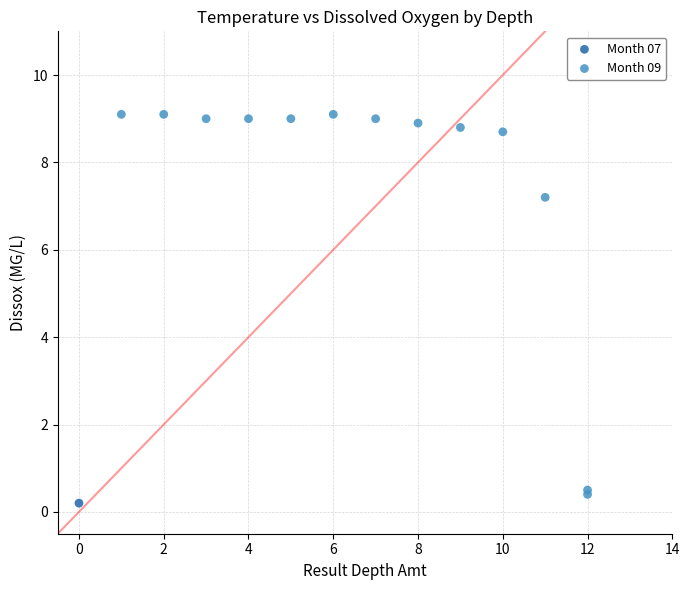

What are all the series names shown in the legend?

Month 07, Month 09